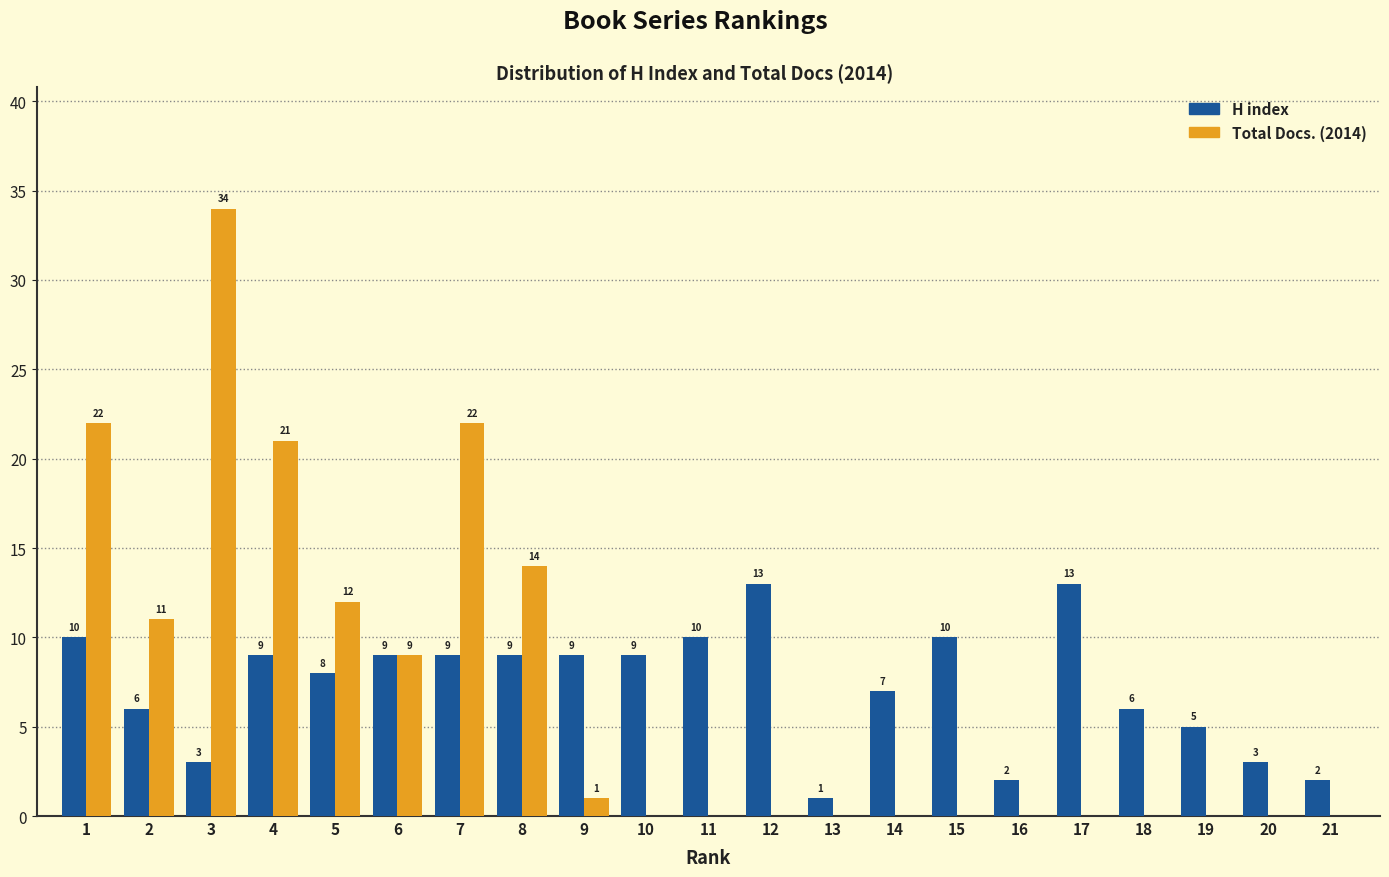

Reading left to right, what are all the values shown in this chart?

H index: 1=10	2=6	3=3	4=9	5=8	6=9	7=9	8=9	9=9	10=9	11=10	12=13	13=1	14=7	15=10	16=2	17=13	18=6	19=5	20=3	21=2
Total Docs. (2014): 1=22	2=11	3=34	4=21	5=12	6=9	7=22	8=14	9=1	10=0	11=0	12=0	13=0	14=0	15=0	16=0	17=0	18=0	19=0	20=0	21=0